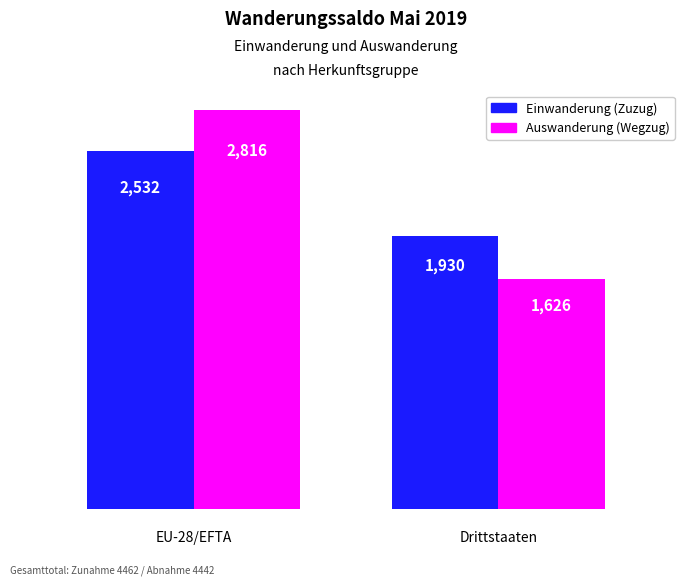

Which series has the largest range (max minus min)?

Auswanderung (Wegzug)